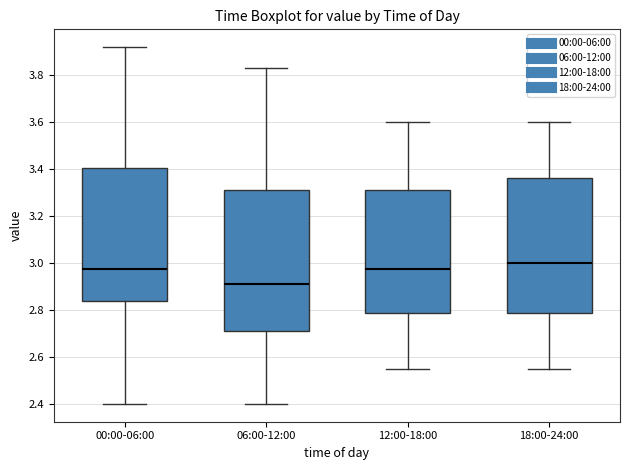

Reading left to right, read every box against the y-axis: the position of its median line, the range the box covers, and the ends of its whiskers. The values are not printed on the chart, so give them approximately, as read against the axis.

00:00-06:00: median 2.98, box 2.84 to 3.40, whiskers 2.40 to 3.92
06:00-12:00: median 2.92, box 2.72 to 3.32, whiskers 2.40 to 3.84
12:00-18:00: median 2.98, box 2.78 to 3.32, whiskers 2.56 to 3.60
18:00-24:00: median 3.00, box 2.78 to 3.36, whiskers 2.56 to 3.60